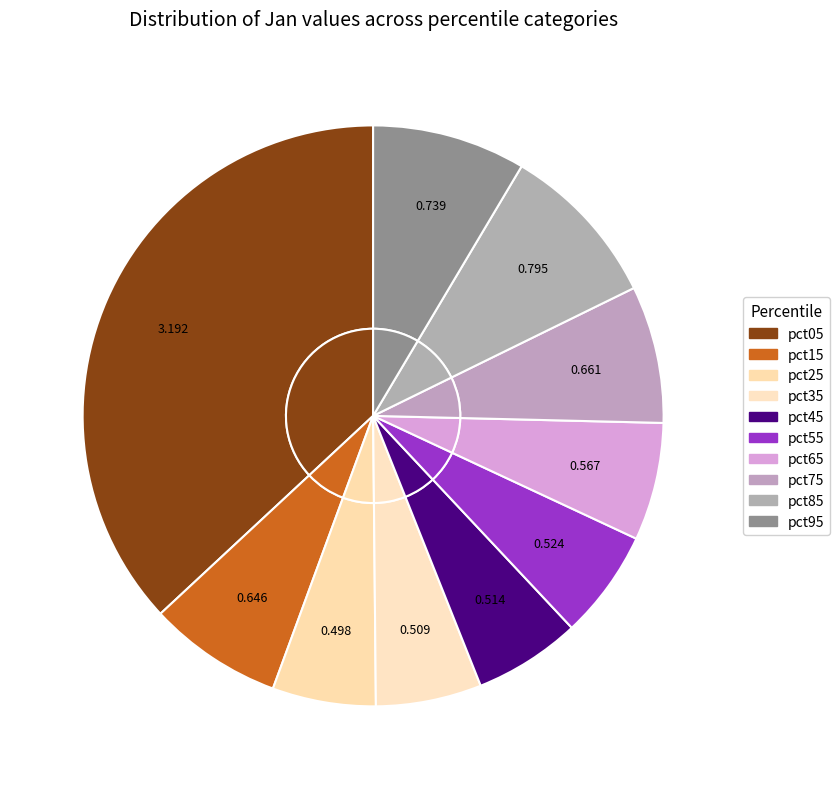

Does pct75 account for over 50% of the chart?

No